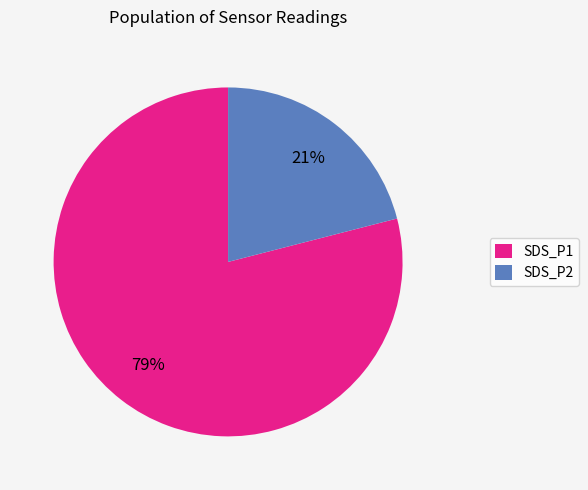

Which category has the smallest portion of the pie?

SDS_P2